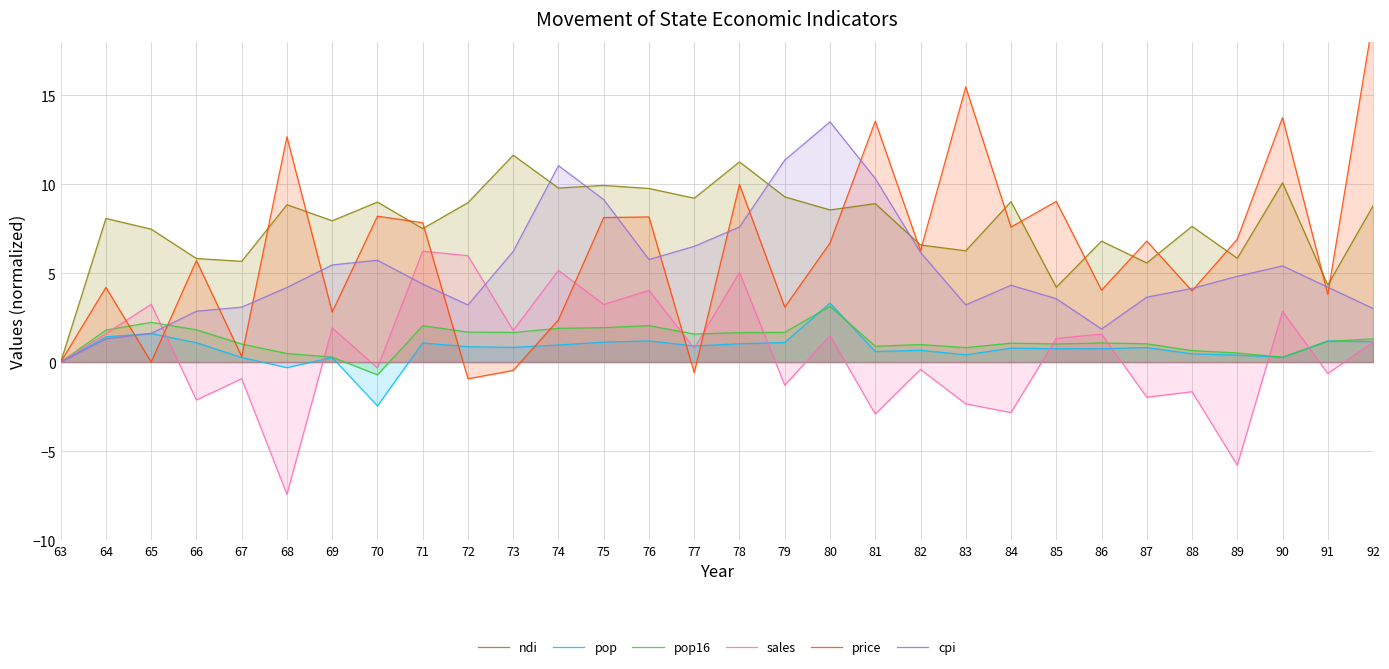

How many values in the pop series exceed 0?

27